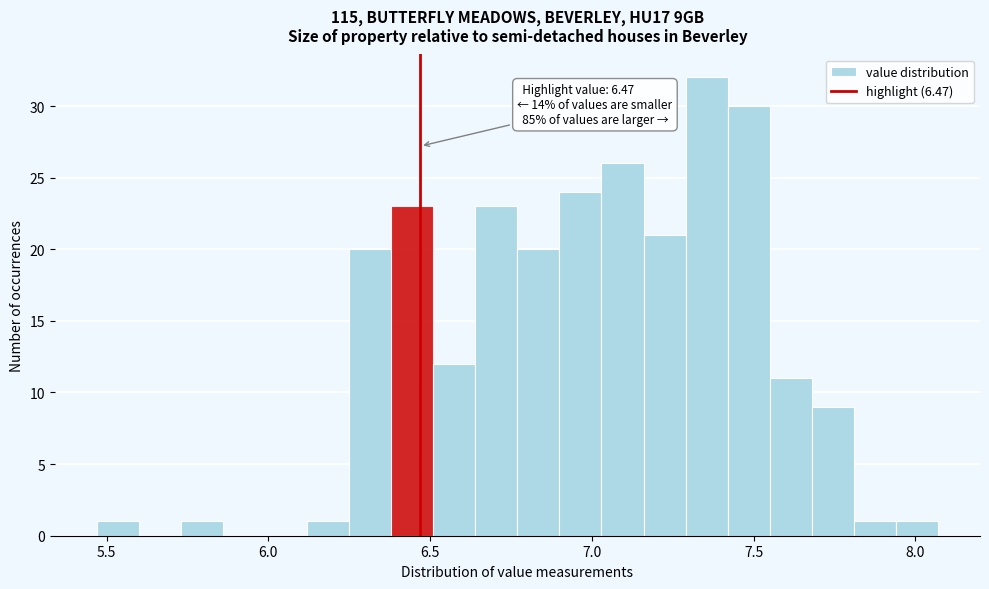

Around what value on the x-axis is the tallest bar? Give the approximate position of its centre, as read against the axis.

7.35